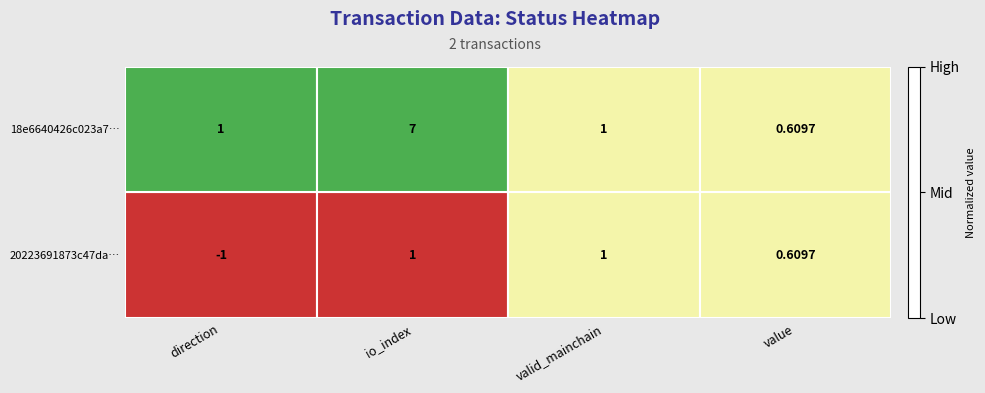

How many values in 20223691873c47da… are above zero?

3